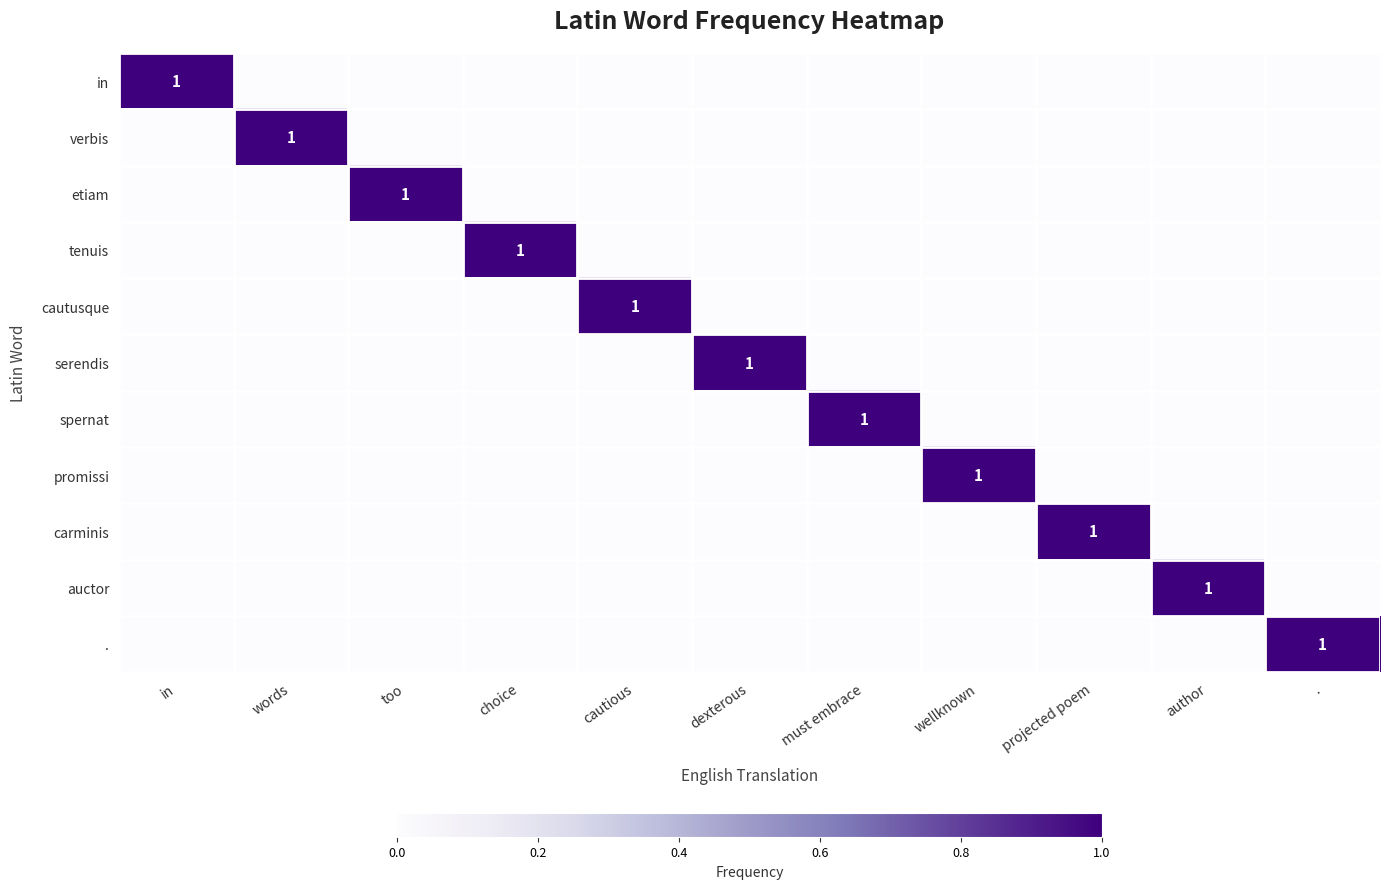

The auctor series shows 1 at author. True or false?

True